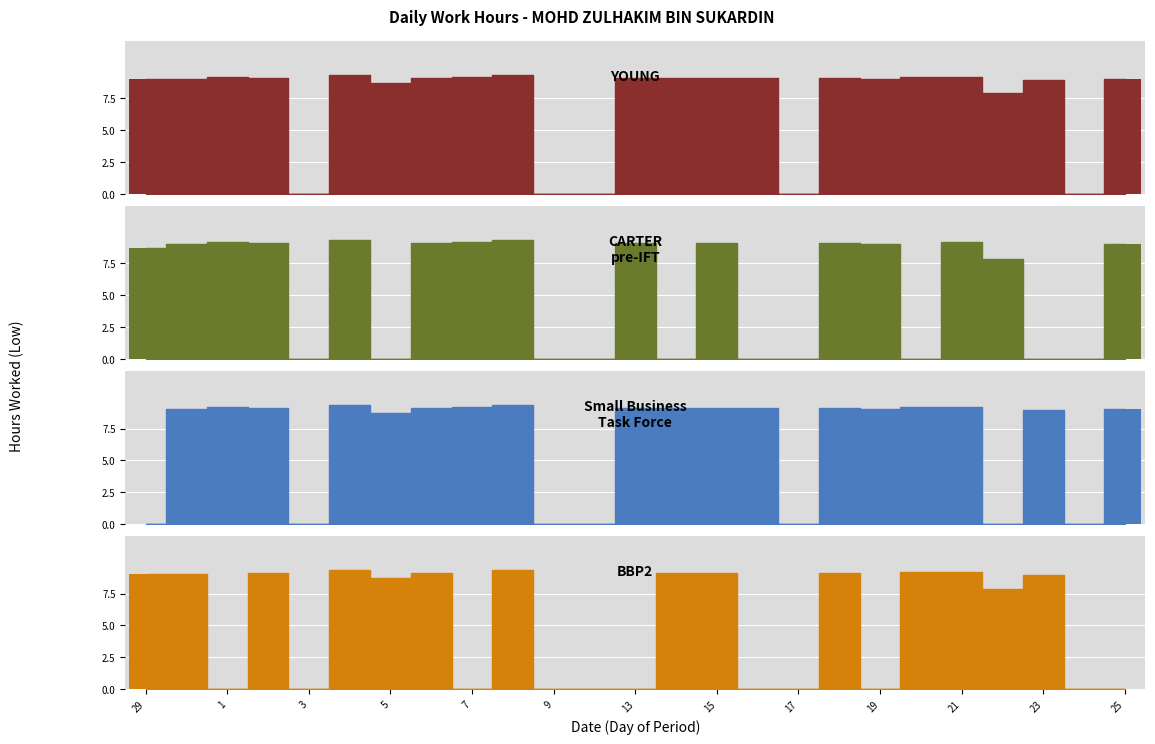

How many data points in YOUNG are less than 9?

8